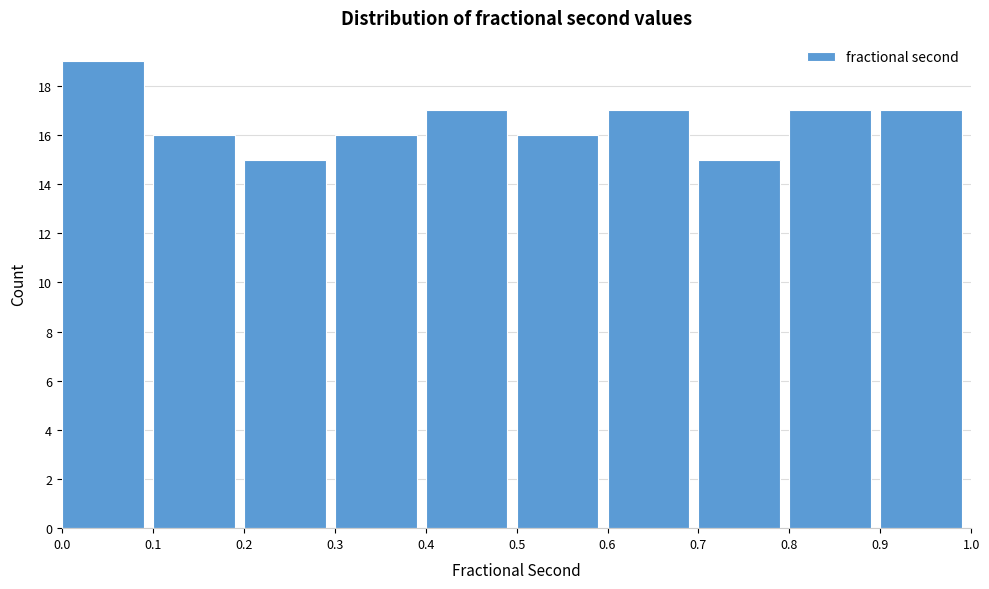

How tall is the bar that spans 0.7 to 0.8 on the x-axis? The values are not printed on the chart, so give them approximately, as read against the axis.

15